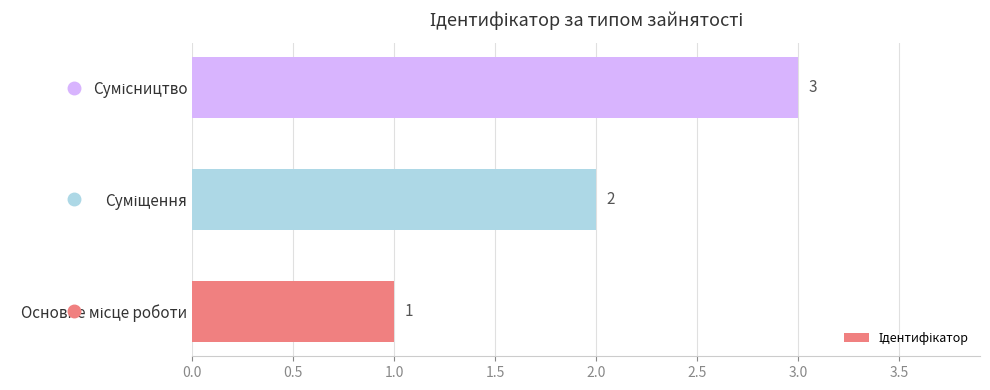

How many values are between 1 and 3?

3